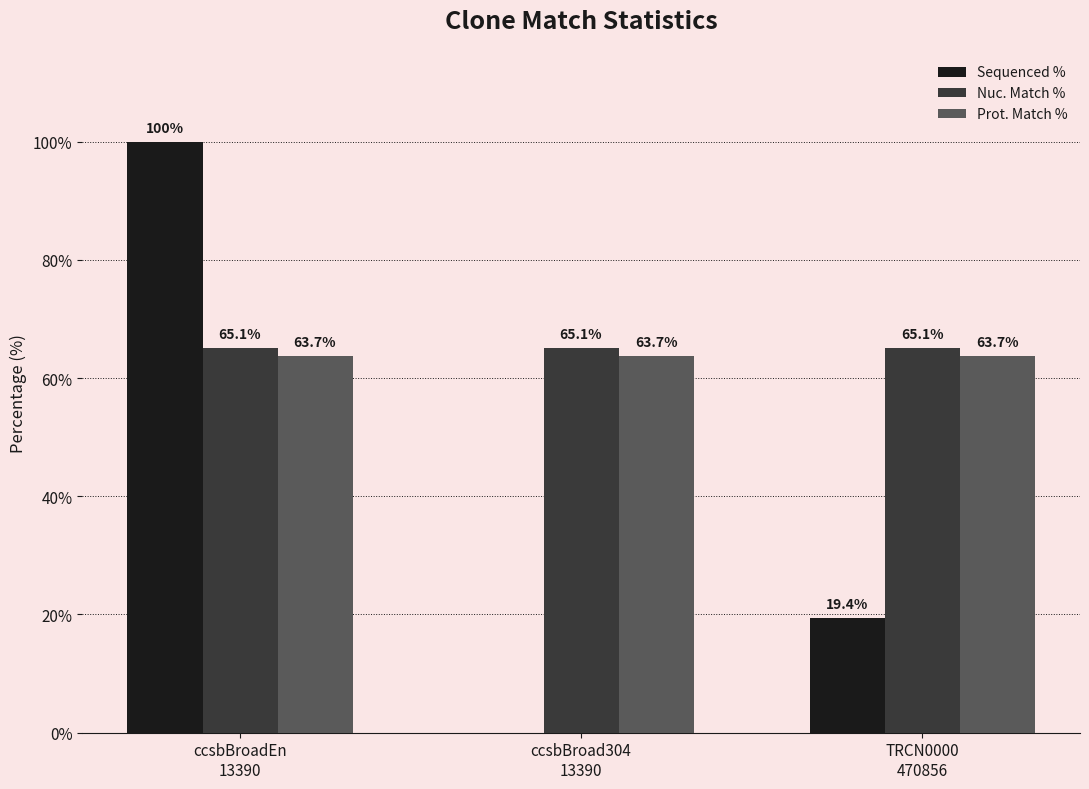

At which label does Sequenced % first exceed 19?

ccsbBroadEn
13390